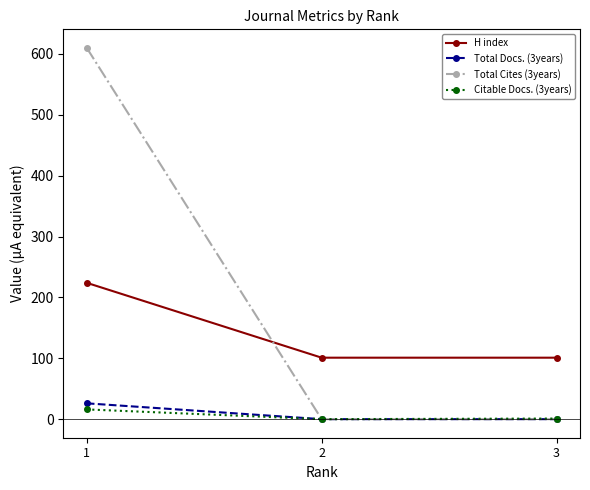

List the series in order of their peak value, lowest first.

Citable Docs. (3years), Total Docs. (3years), H index, Total Cites (3years)